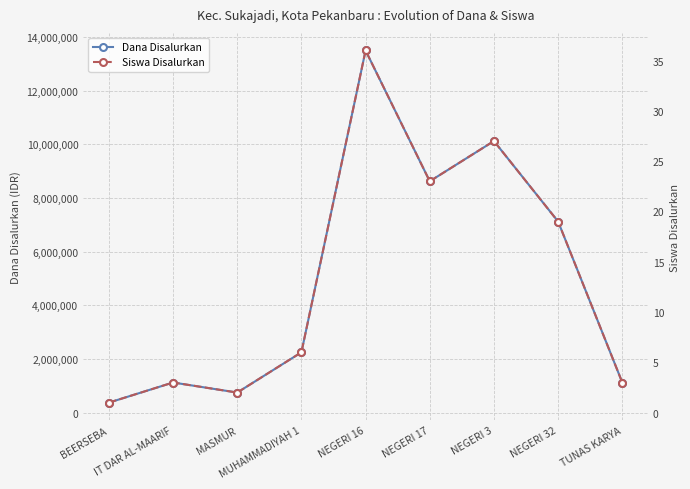

At which category does Dana Disalurkan reach its first local peak?

IT DAR AL-MAARIF